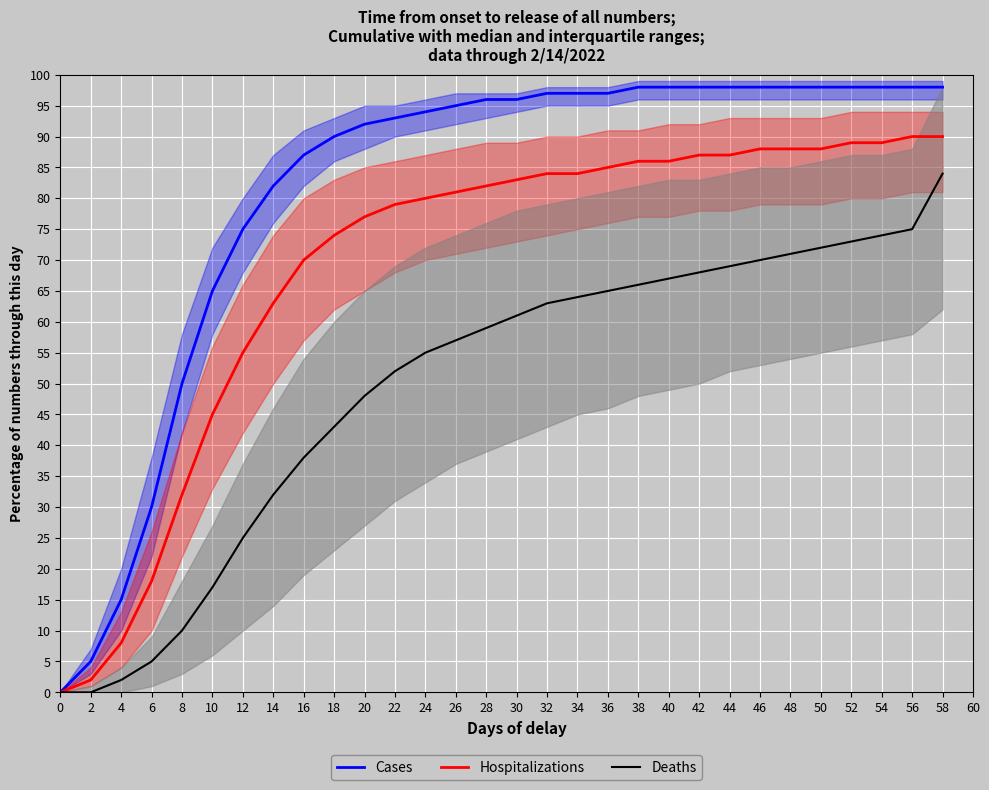

Reading left to right, transcribe all the data shown in this chart.

Cases: 0	5	15	30	50	65	75	82	87	90	92	93	94	95	96	96	97	97	97	98	98	98	98	98	98	98	98	98	98	98
Hospitalizations: 0	2	8	18	32	45	55	63	70	74	77	79	80	81	82	83	84	84	85	86	86	87	87	88	88	88	89	89	90	90
Deaths: 0	0	2	5	10	17	25	32	38	43	48	52	55	57	59	61	63	64	65	66	67	68	69	70	71	72	73	74	75	84